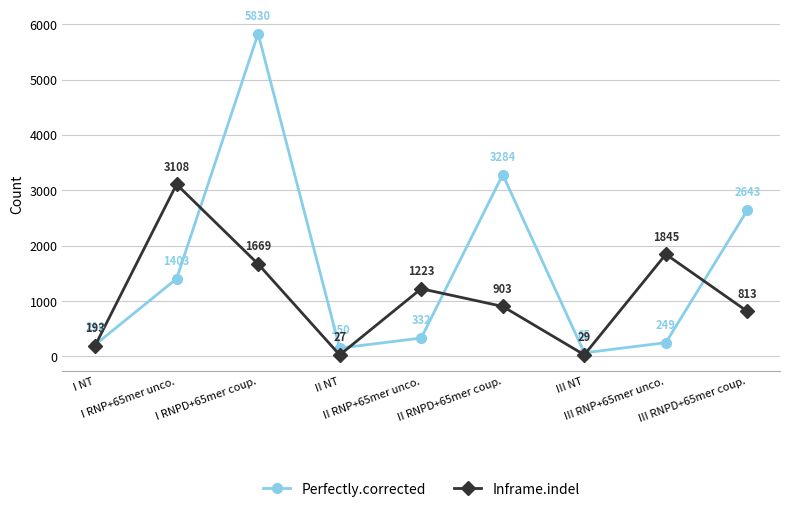

At which label does Perfectly.corrected first exceed 332?

I RNP+65mer unco.